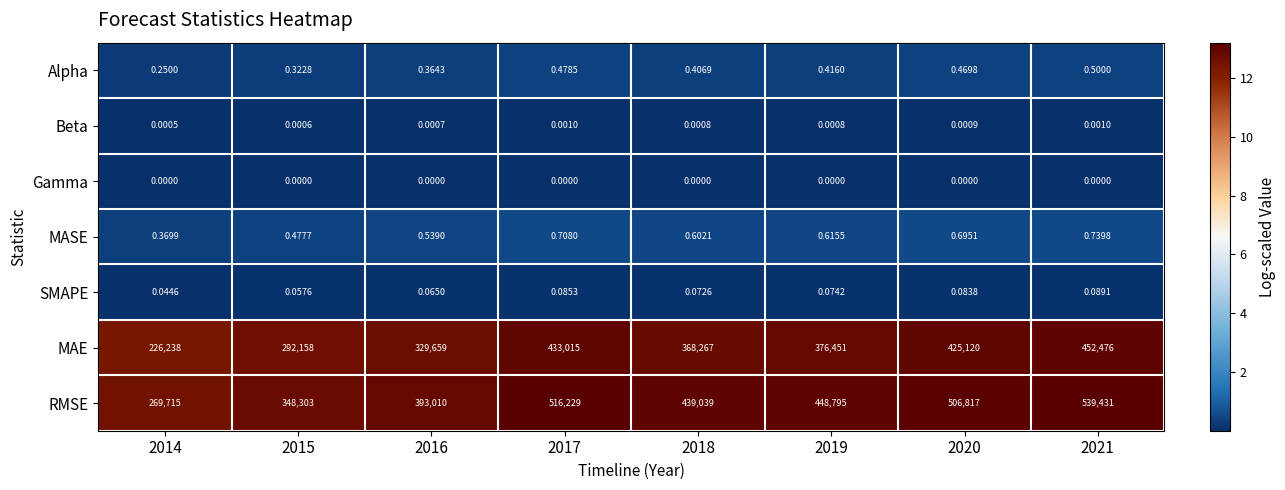

At 2015, list the series in order from largest to smallest.

RMSE, MAE, MASE, Alpha, SMAPE, Beta, Gamma